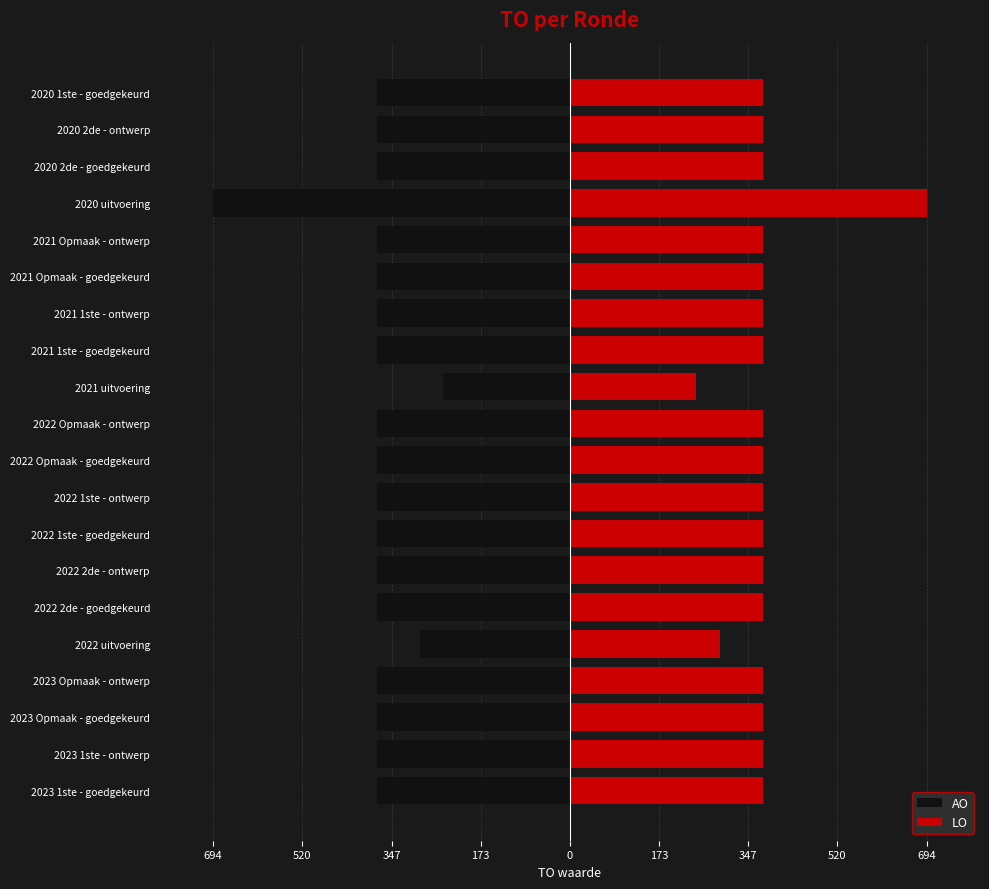

What is the difference between the second highest and minimum values in the LO series?

130